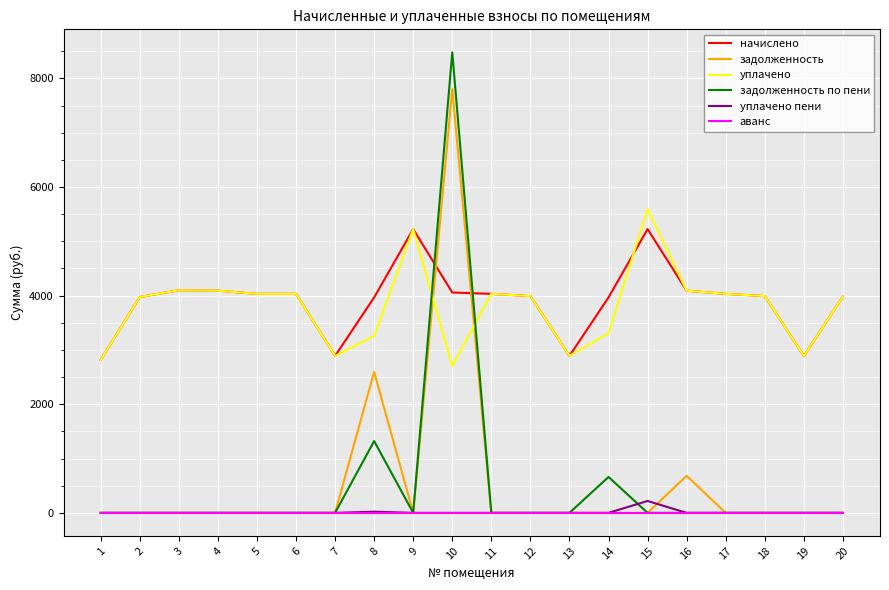

What are all the series names shown in the legend?

начислено, задолженность, уплачено, задолженность по пени, уплачено пени, аванс